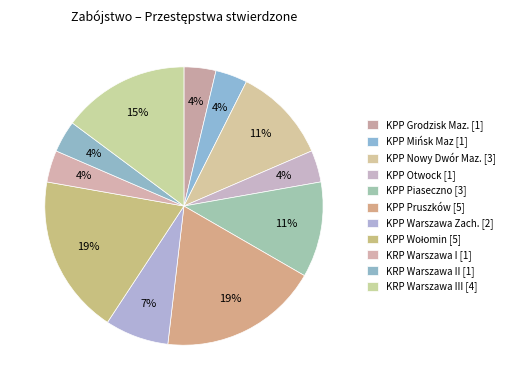

How many slices are in this pie chart?

11